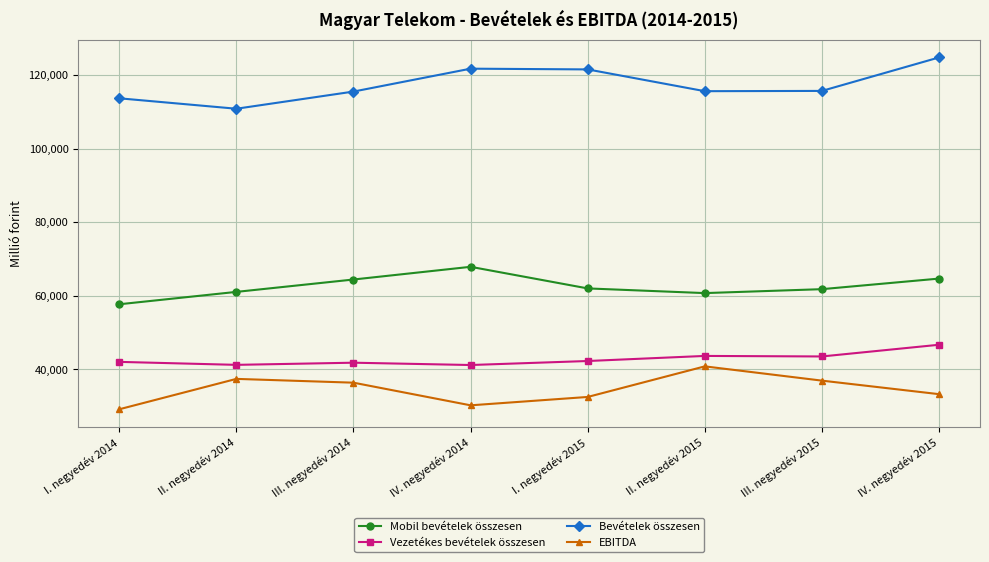

True or false: EBITDA and Bevételek összesen intersect in this chart.

False